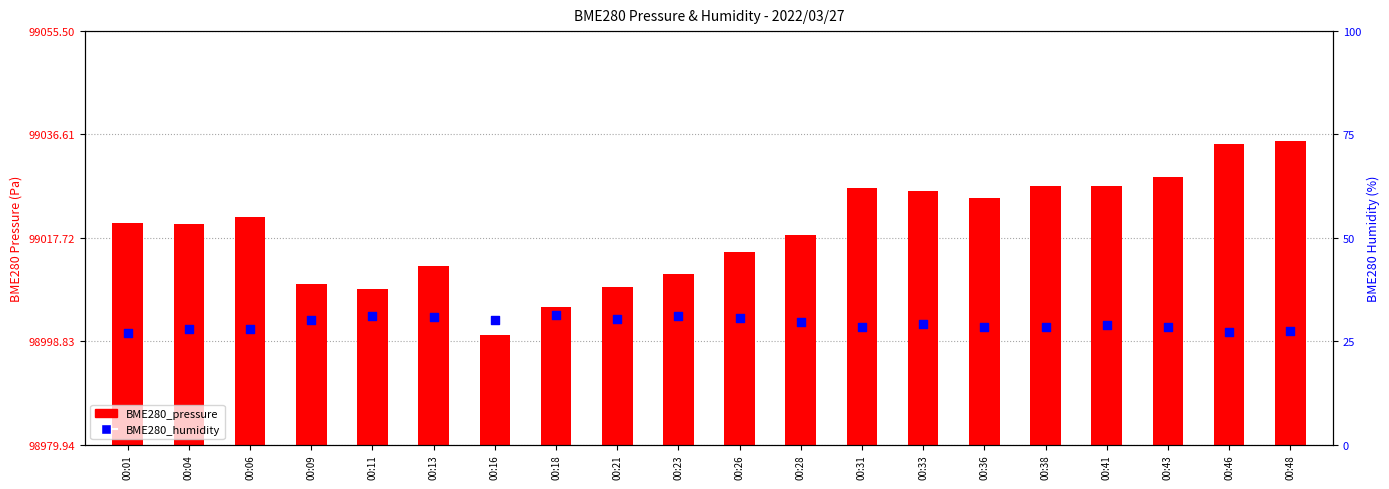

Which series reaches the maximum Y coordinate?

BME280_pressure